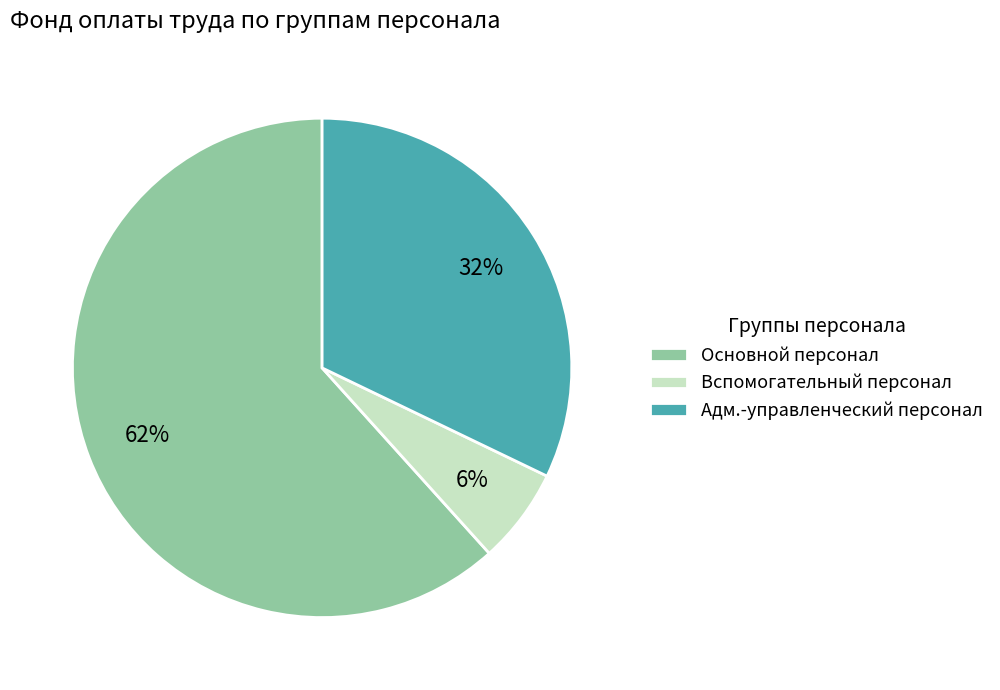

What percentage is the Основной персонал slice, to the nearest percent?

62%